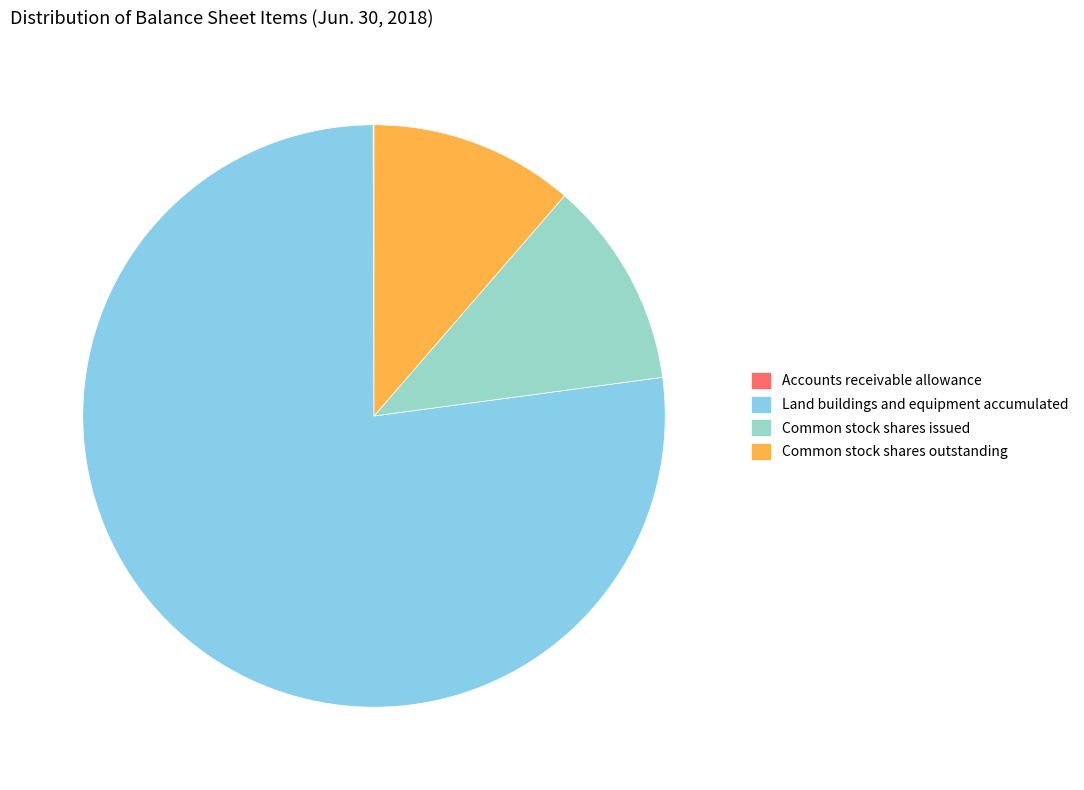

Which has a higher value, Land buildings and equipment accumulated or Common stock shares issued?

Land buildings and equipment accumulated